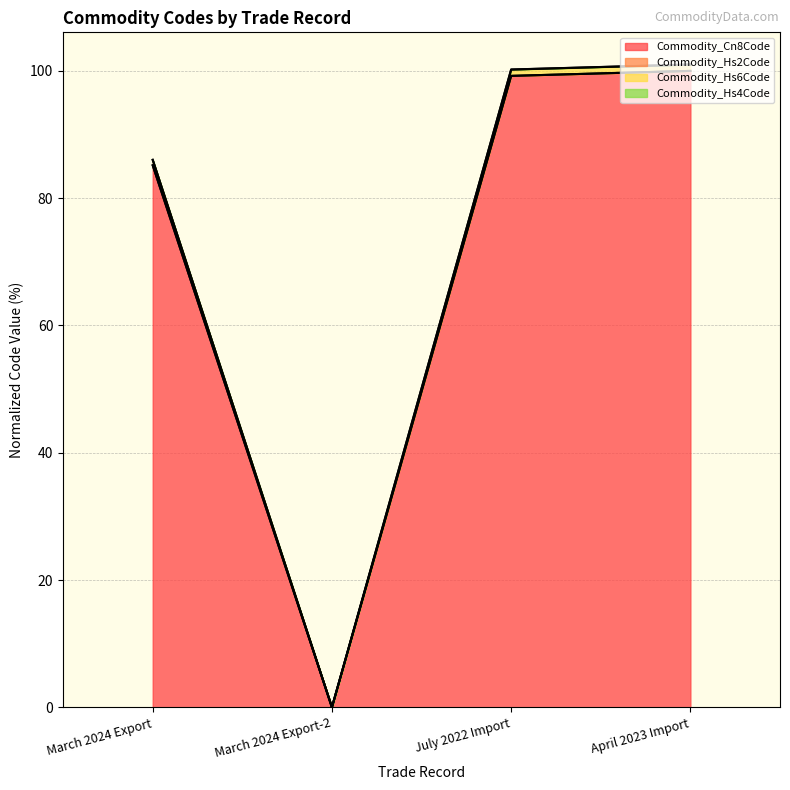

In Commodity_Hs6Code, how many points are lower than both neighbors (excluding endpoints)?

1